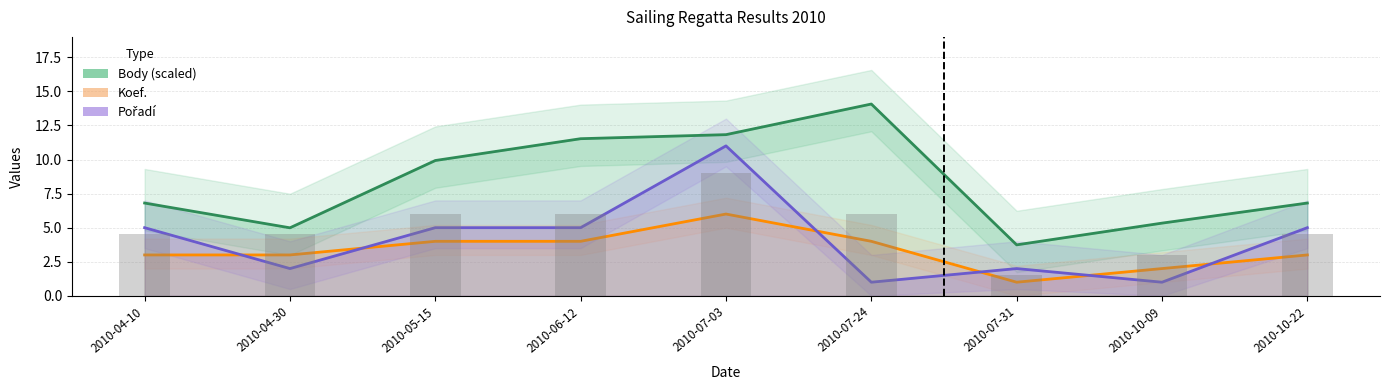

Which category has the highest value in the Pořadí series?

2010-07-03